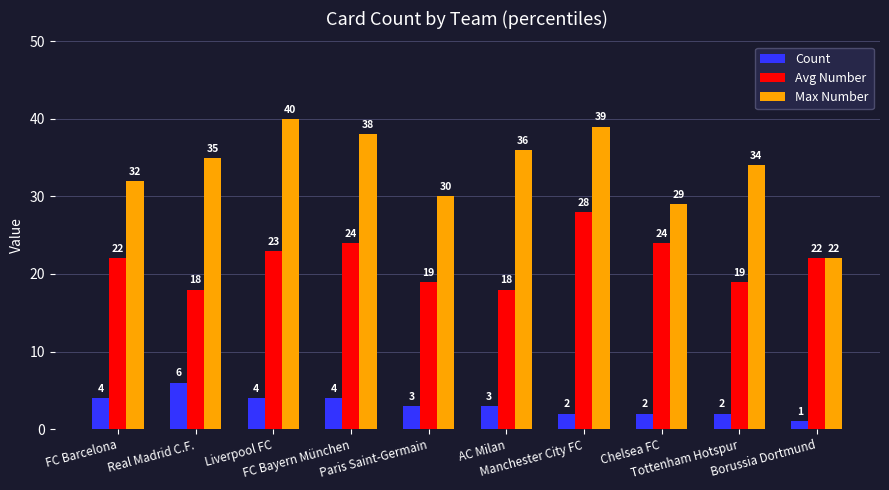

Between FC Barcelona and Real Madrid C.F., which series saw the biggest shift?

Avg Number